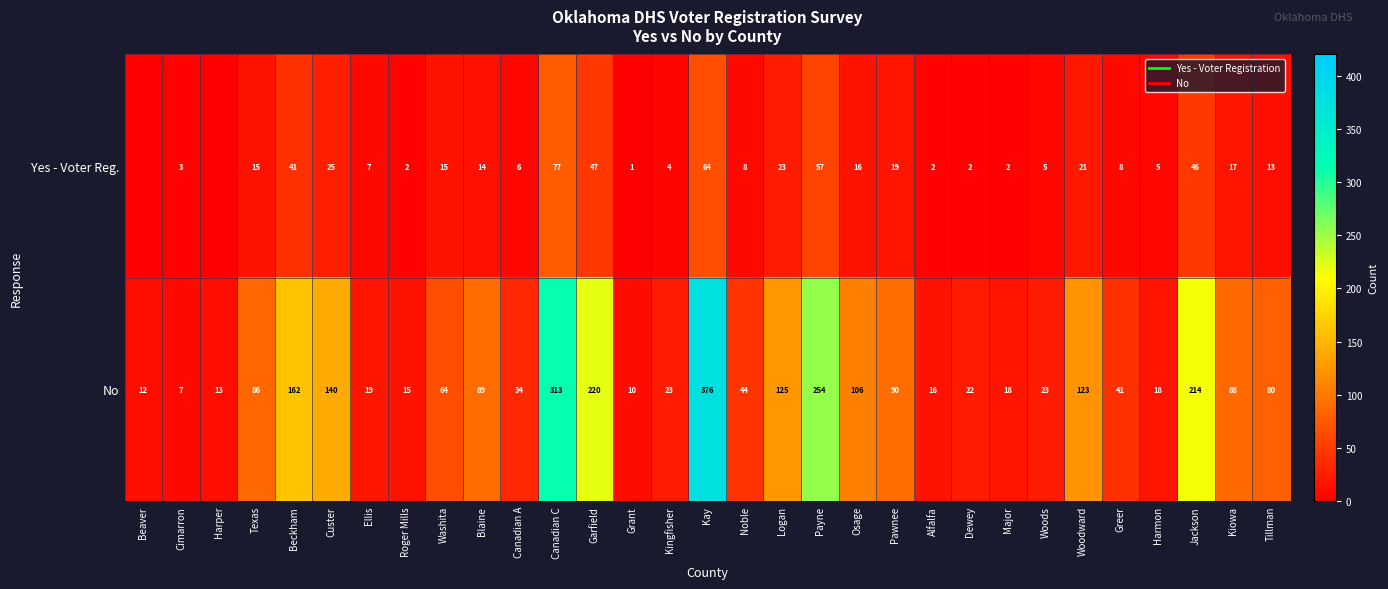

At which category is the sum across all series the highest?

Kay